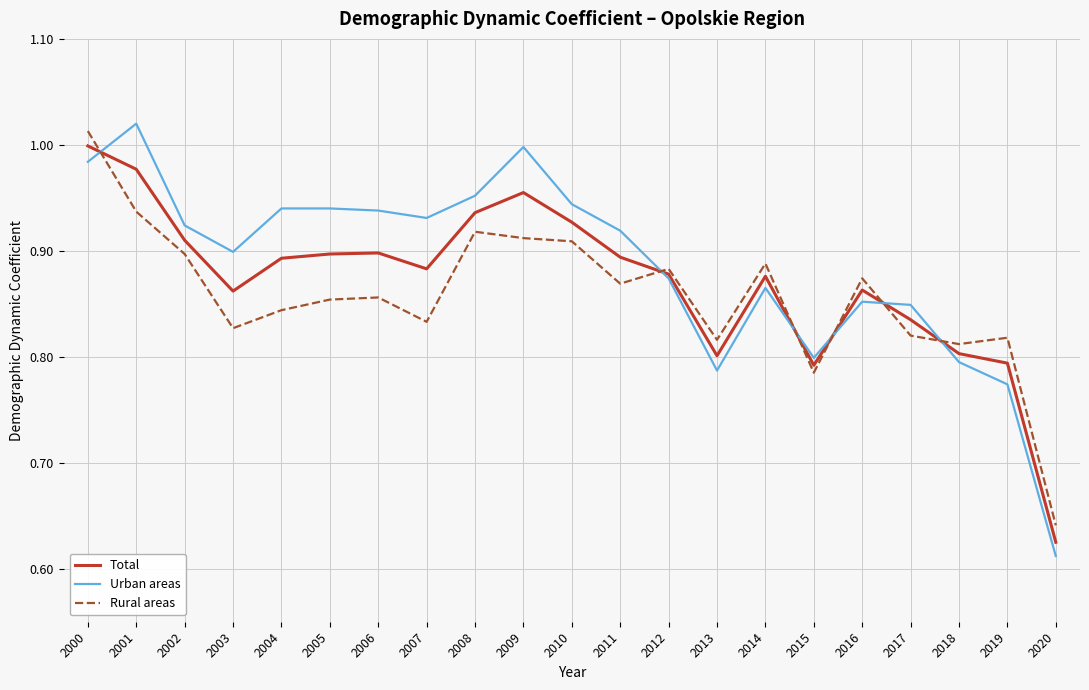

Which series ends up on top after the final intersection of Rural areas and Urban areas?

Rural areas